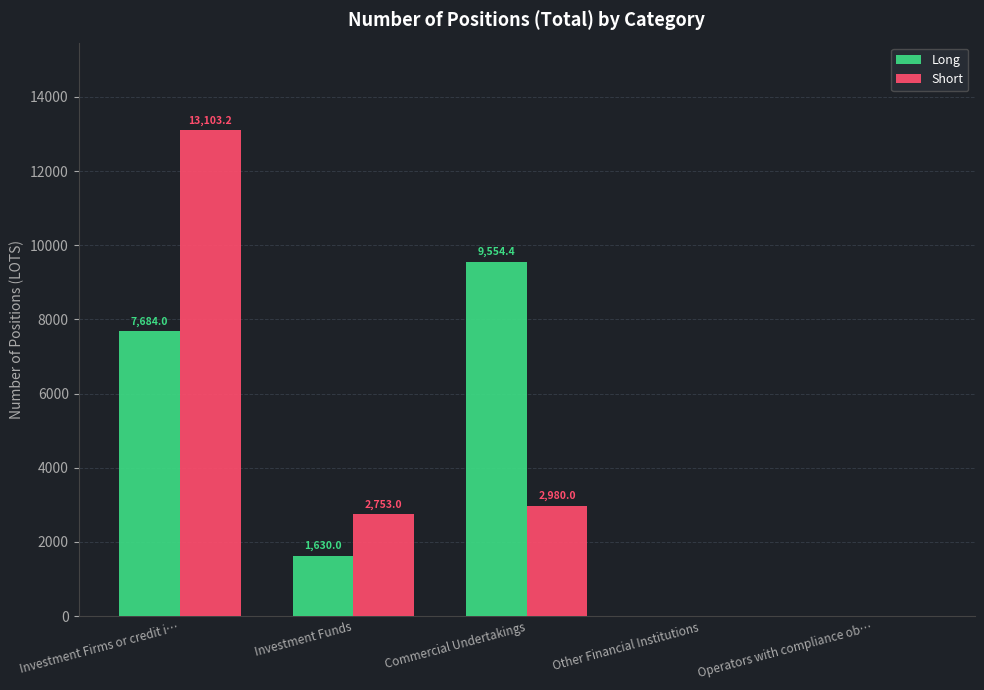

True or false: Long has a value of -6022.5 at Operators with compliance ob….

False